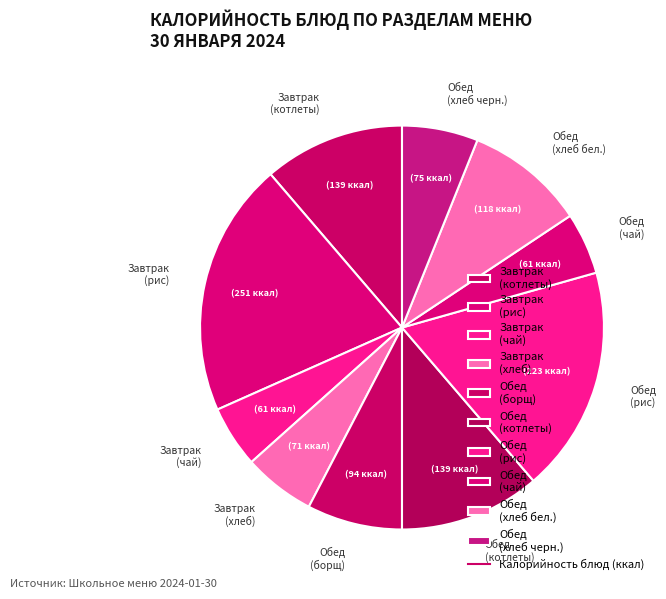

What is the ratio of the value at Завтрак (хлеб) to the value at Обед (котлеты)?

0.5